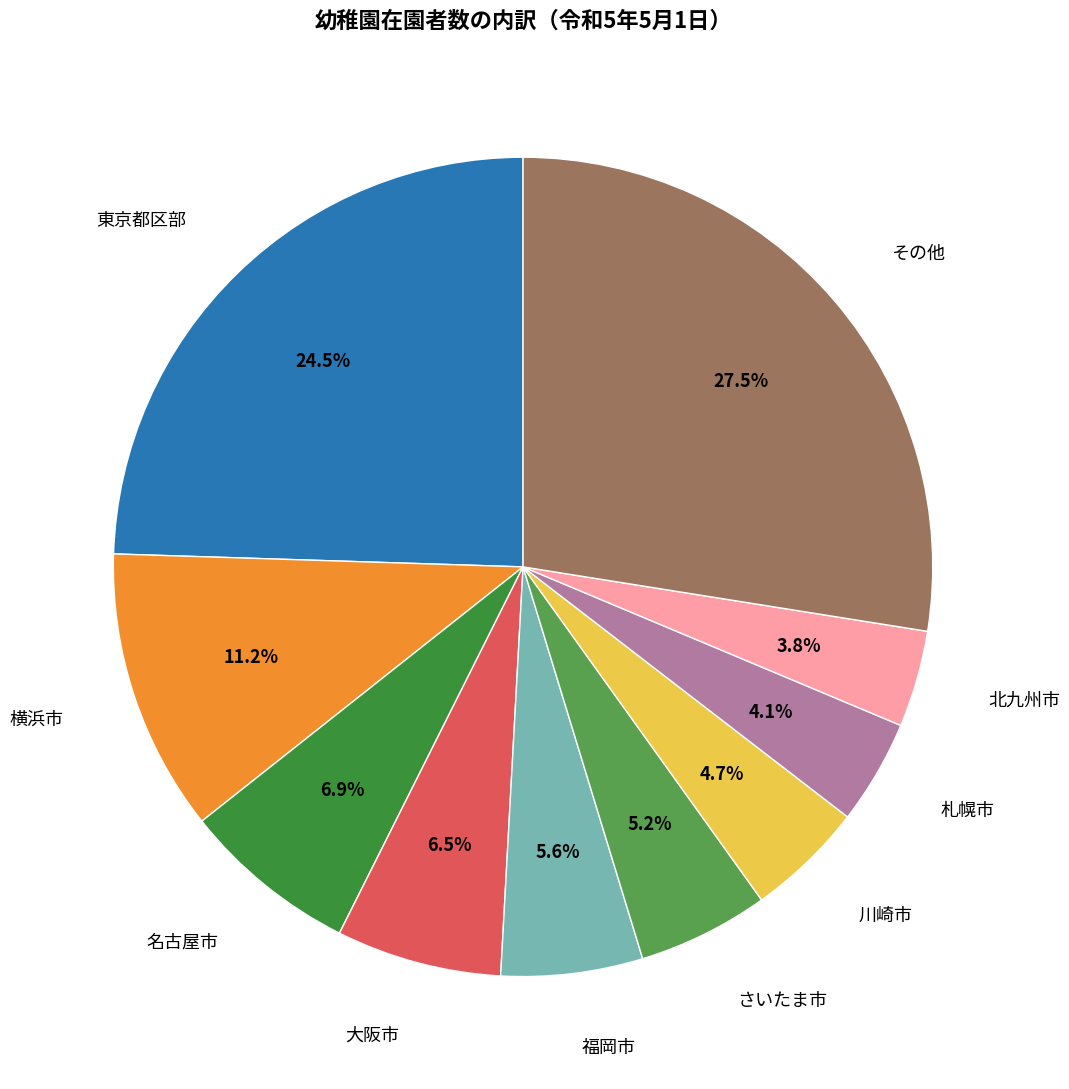

Is there any slice that represents more than half of the pie?

No